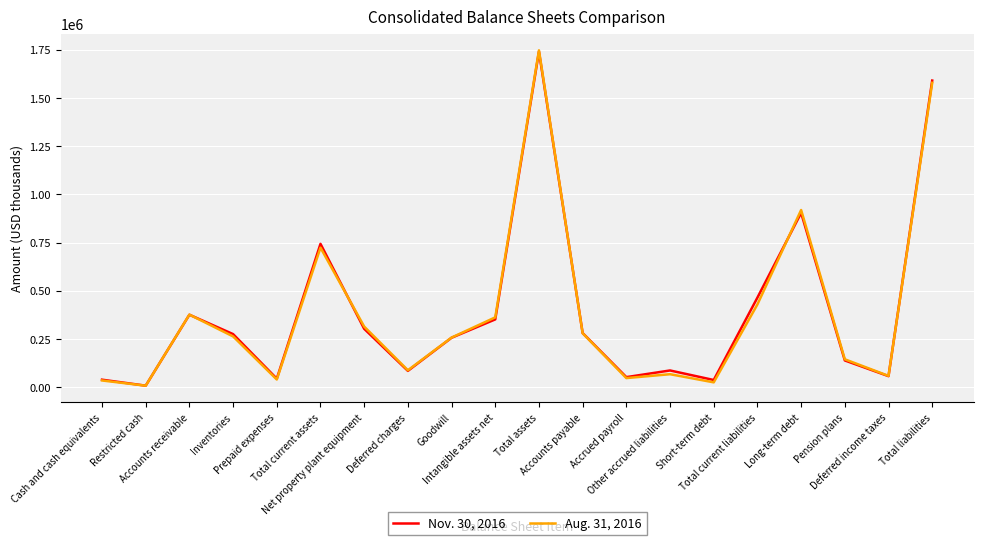

Which series has the largest range (max minus min)?

Aug. 31, 2016